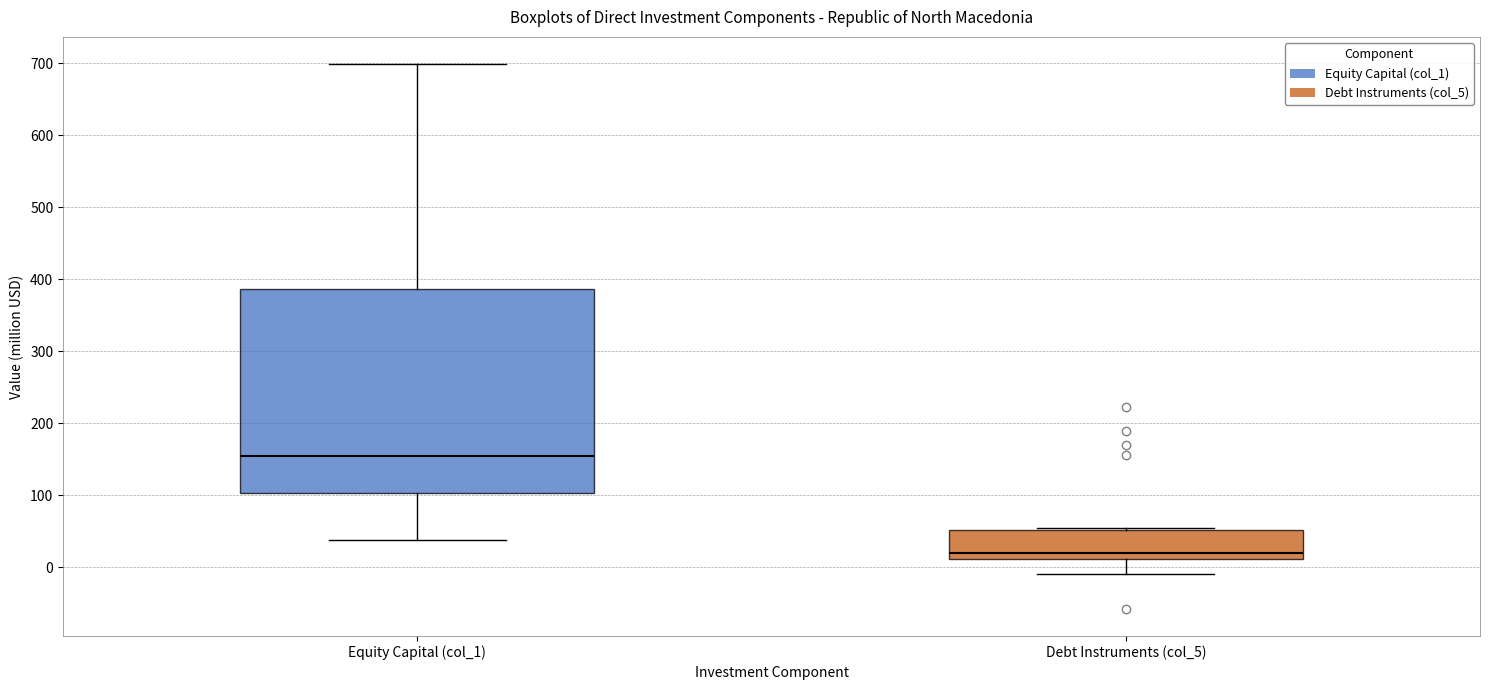

Which box's median line is the lowest?

Debt Instruments (col_5)